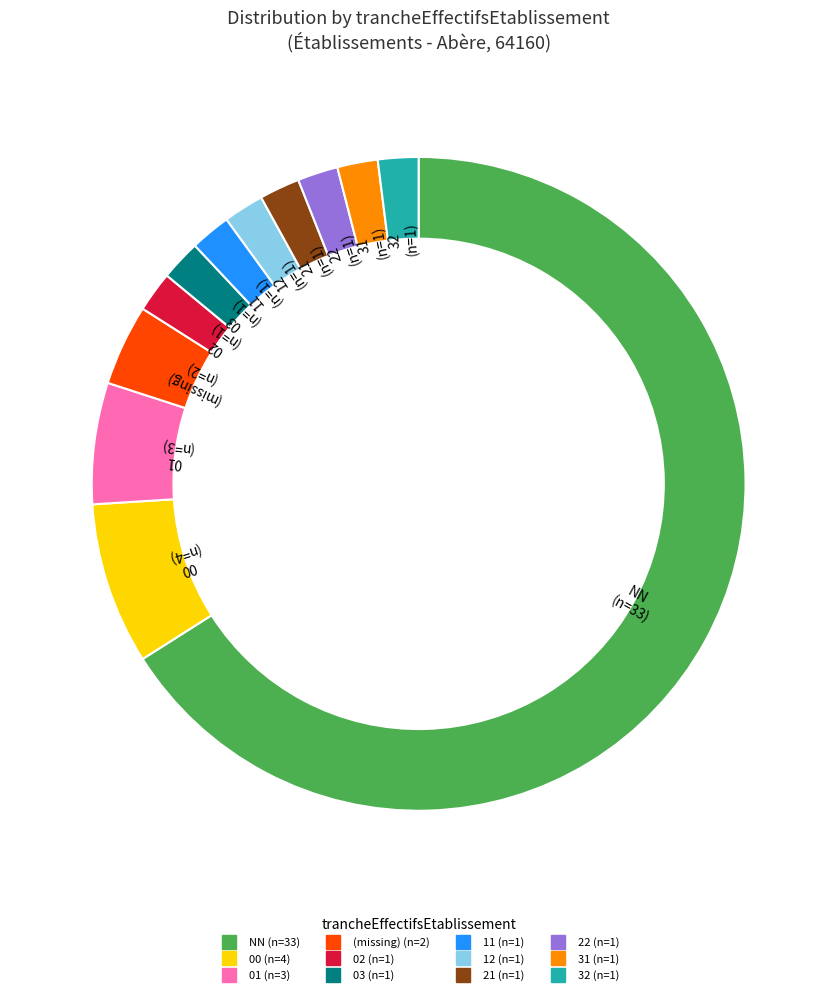

Which category accounts for the majority?

NN